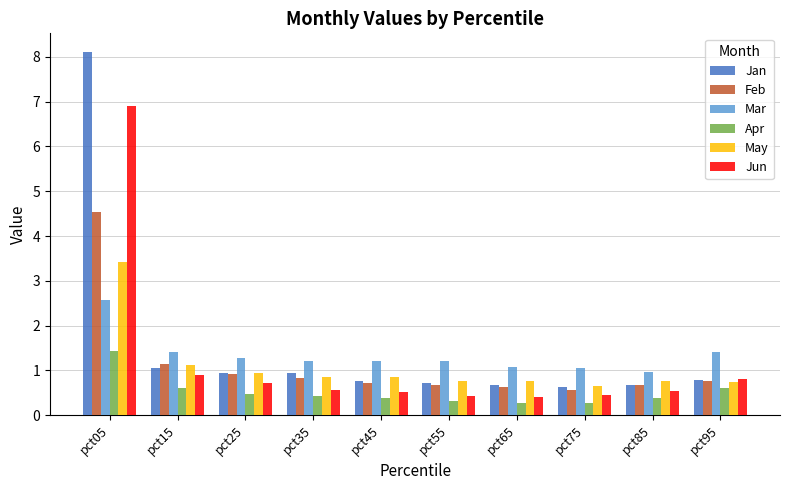

How many data points in Mar are less than 1?

1